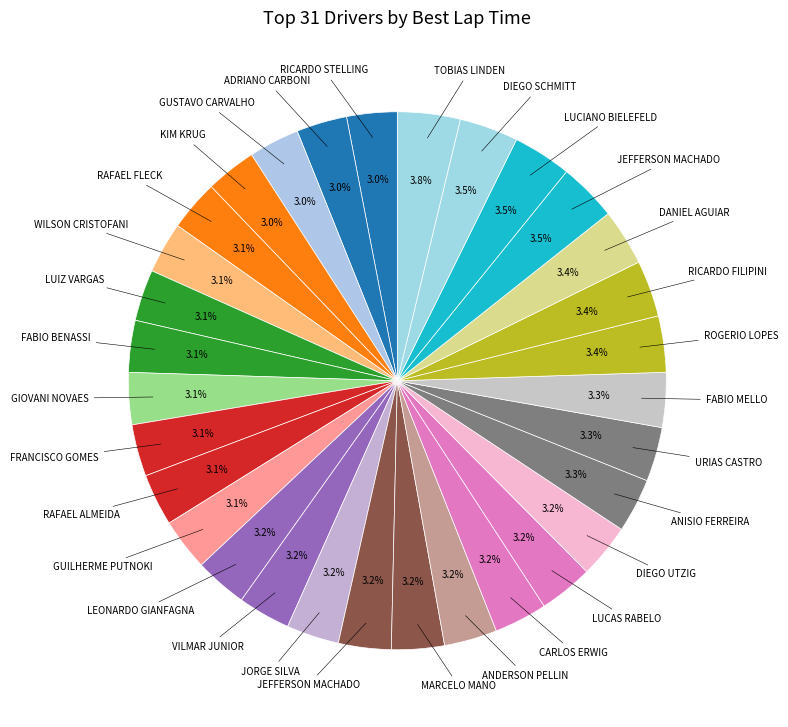

Rank the categories by value from highest to lowest.

TOBIAS LINDEN, DIEGO SCHMITT, LUCIANO BIELEFELD, JEFFERSON MACHADO, DANIEL AGUIAR, RICARDO FILIPINI, ROGERIO LOPES, FABIO MELLO, URIAS CASTRO, ANISIO FERREIRA, DIEGO UTZIG, LUCAS RABELO, CARLOS ERWIG, ANDERSON PELLIN, MARCELO MANO, JEFFERSON MACHADO, JORGE SILVA, VILMAR JUNIOR, LEONARDO GIANFAGNA, GUILHERME PUTNOKI, RAFAEL ALMEIDA, FRANCISCO GOMES, GIOVANI NOVAES, FABIO BENASSI, LUIZ VARGAS, WILSON CRISTOFANI, RAFAEL FLECK, KIM KRUG, GUSTAVO CARVALHO, ADRIANO CARBONI, RICARDO STELLING